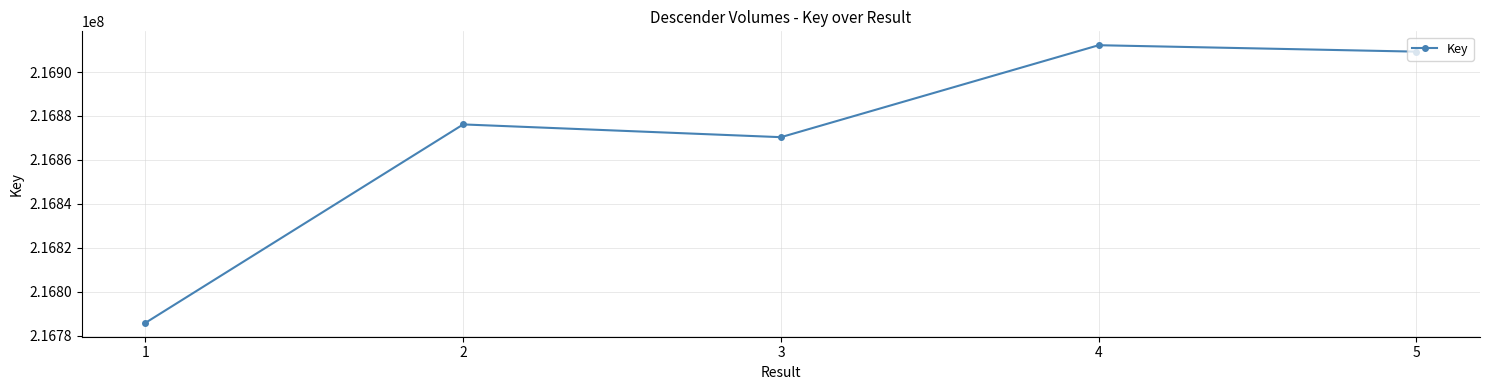

List the labels in order of value, smallest first.

1, 3, 2, 5, 4